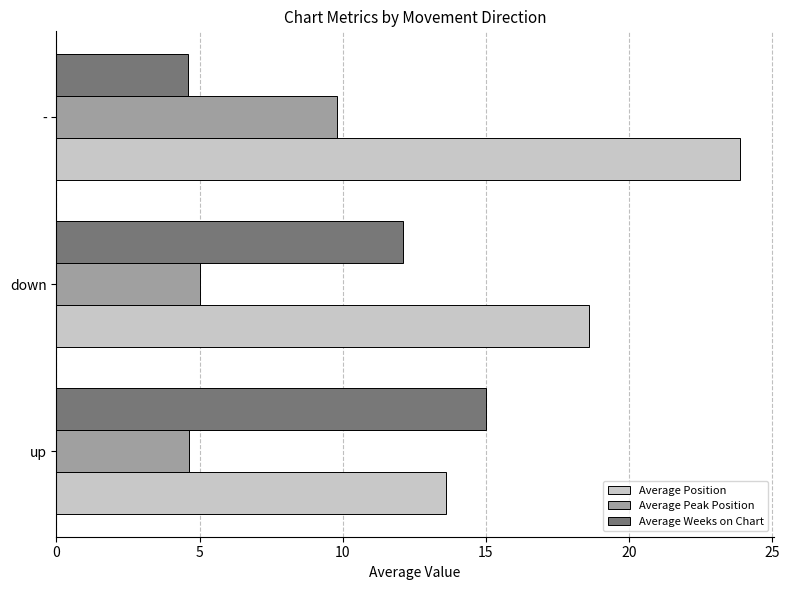

How many series are shown in this chart?

3